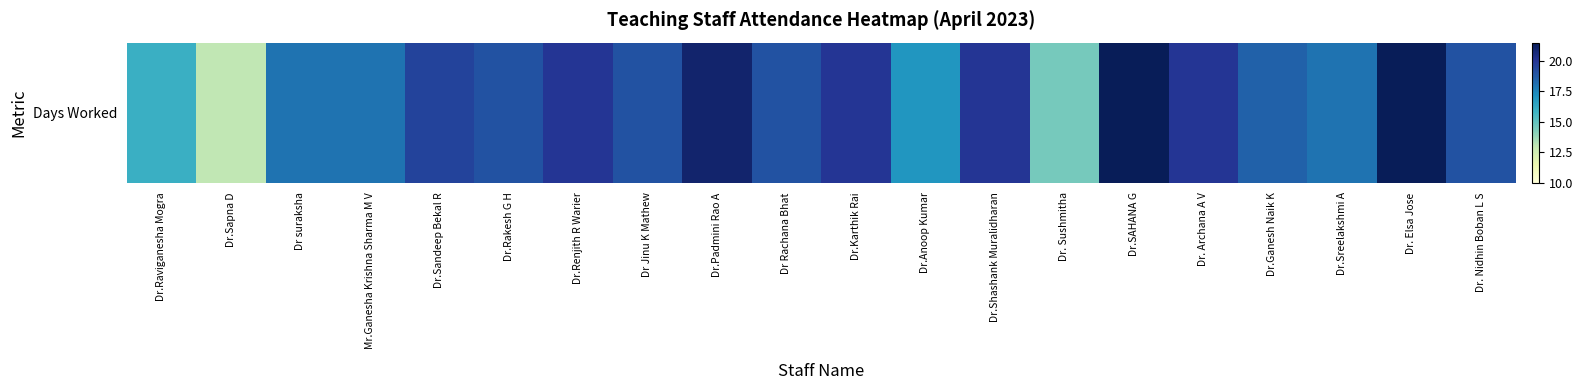

What is the difference between the second highest and minimum values?

8.5